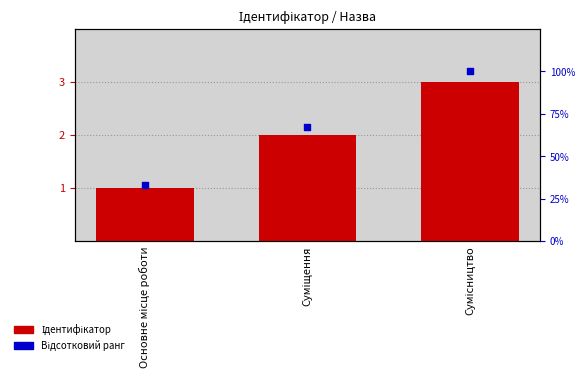

Which series contains the lowest Y value?

Ідентифікатор